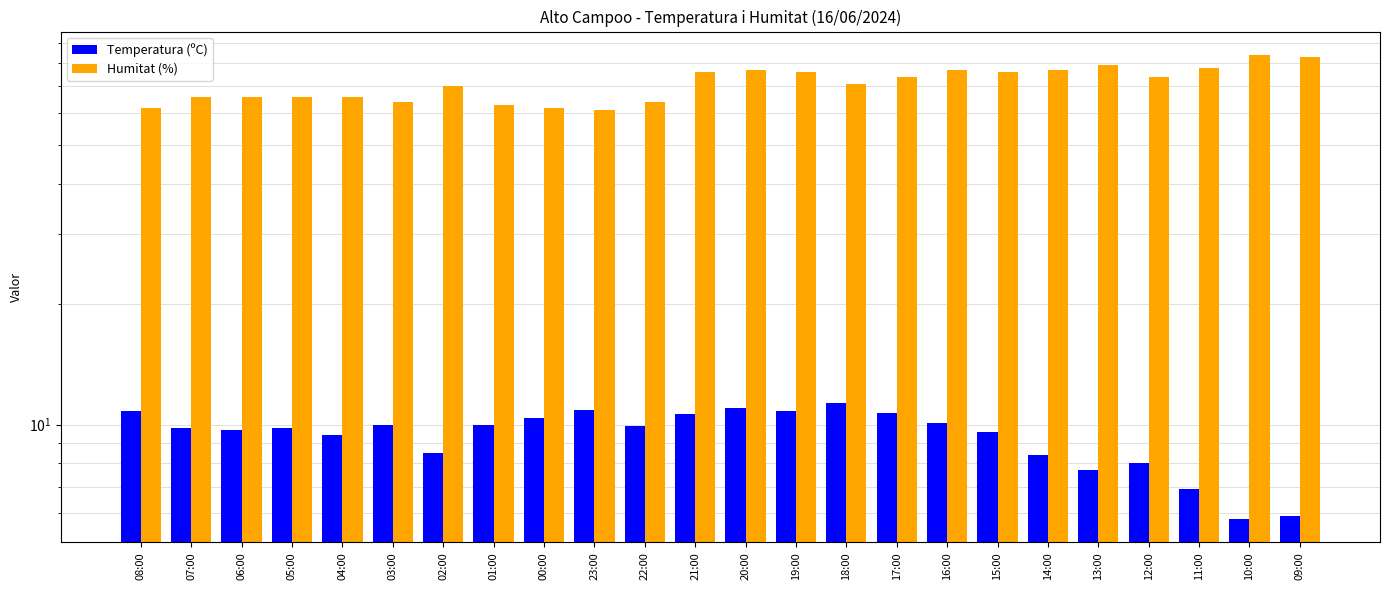

What is the maximum value shown in the chart?

84.0